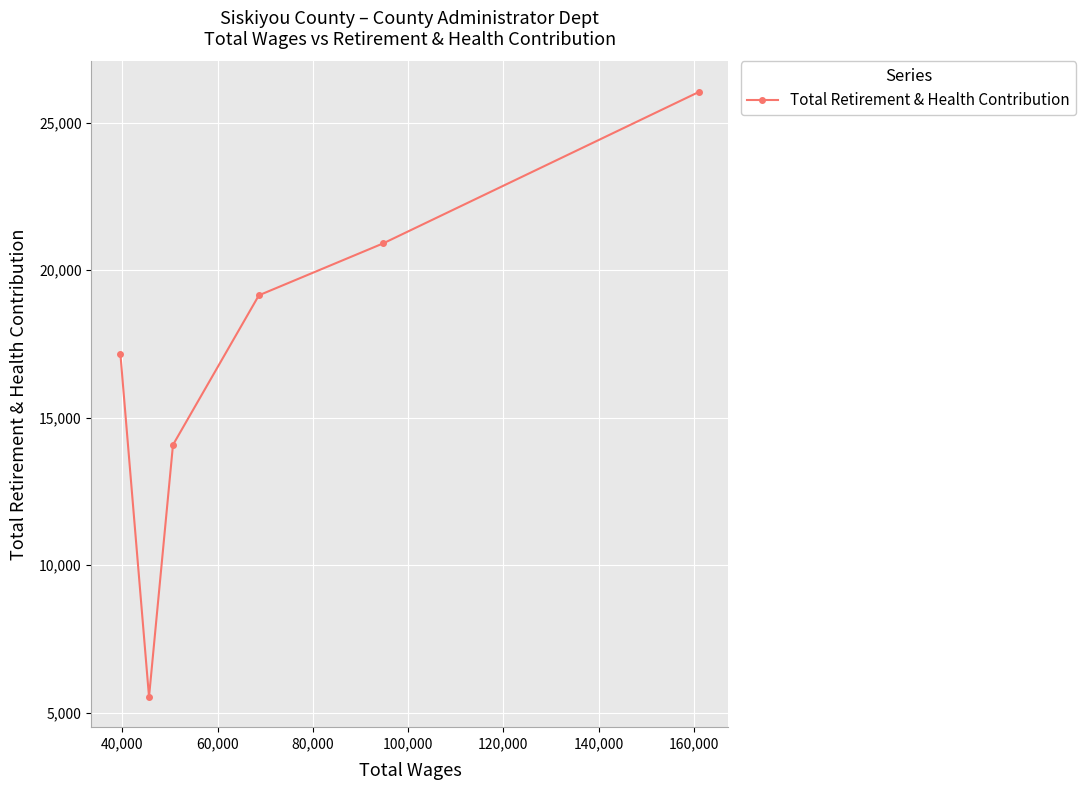

True or false: the data has more than 0 interior local peaks.

False